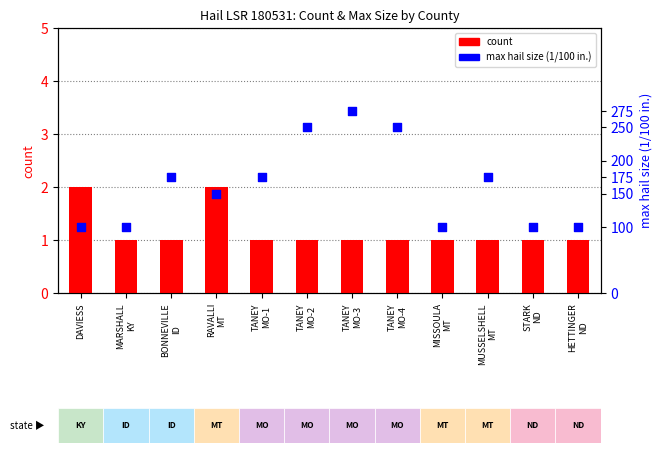

What are all the series names shown in the legend?

count, max hail size (1/100 in.)